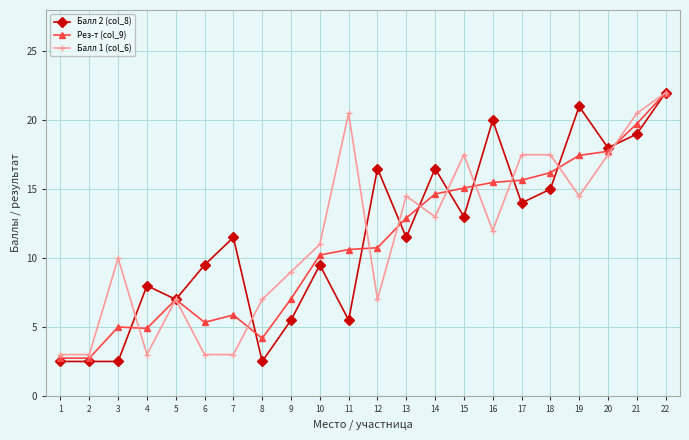

True or false: Балл 1 (col_6) and Балл 2 (col_8) intersect in this chart.

True